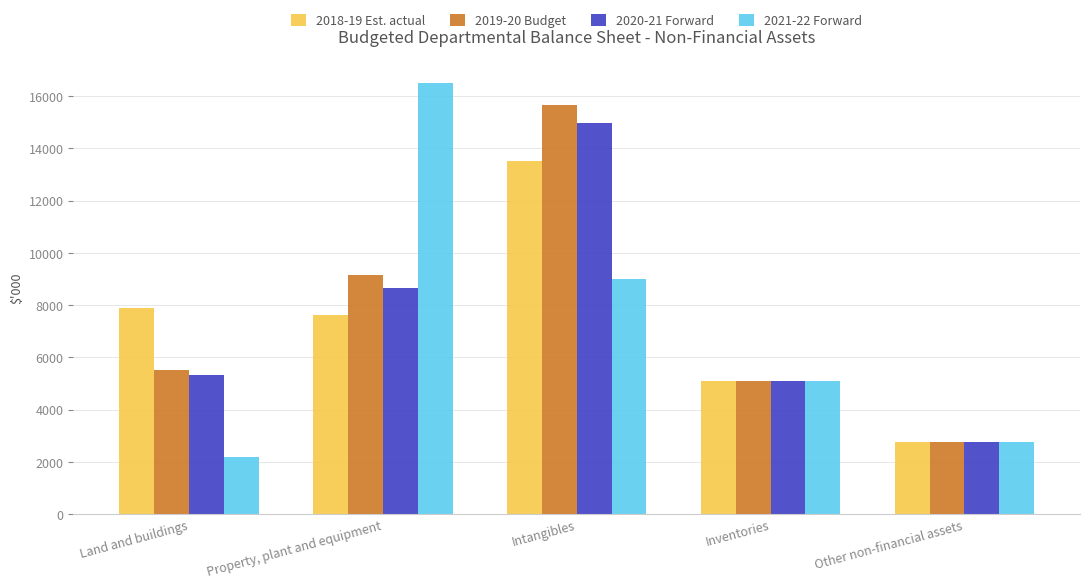

What is the total value across all series at Intangibles?

53127